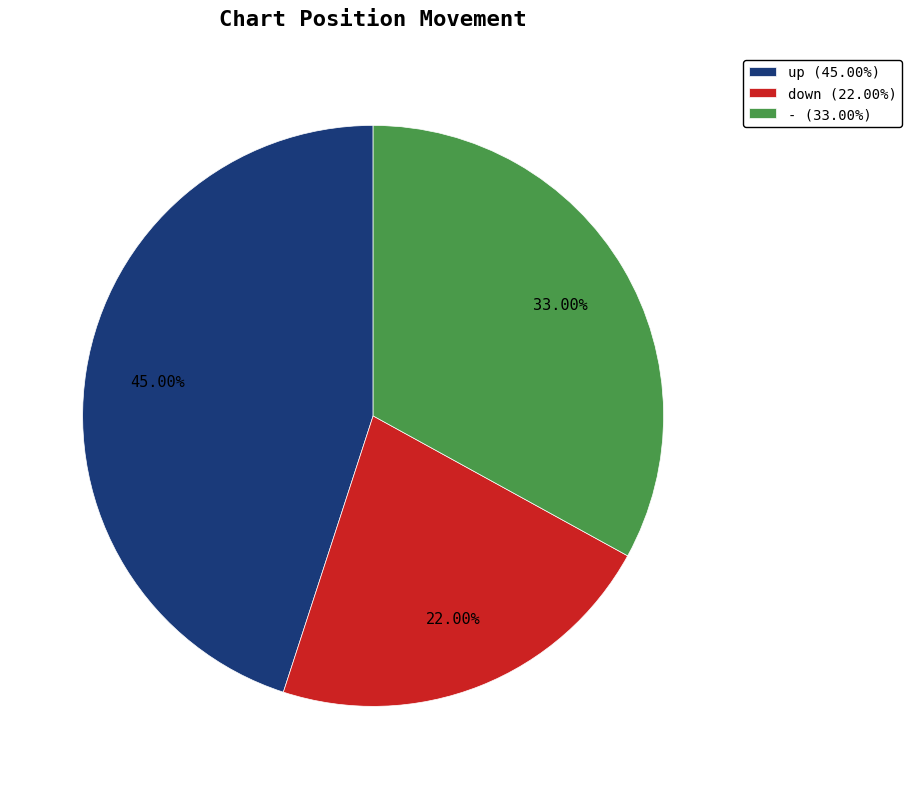

What is the largest slice in the pie chart?

up